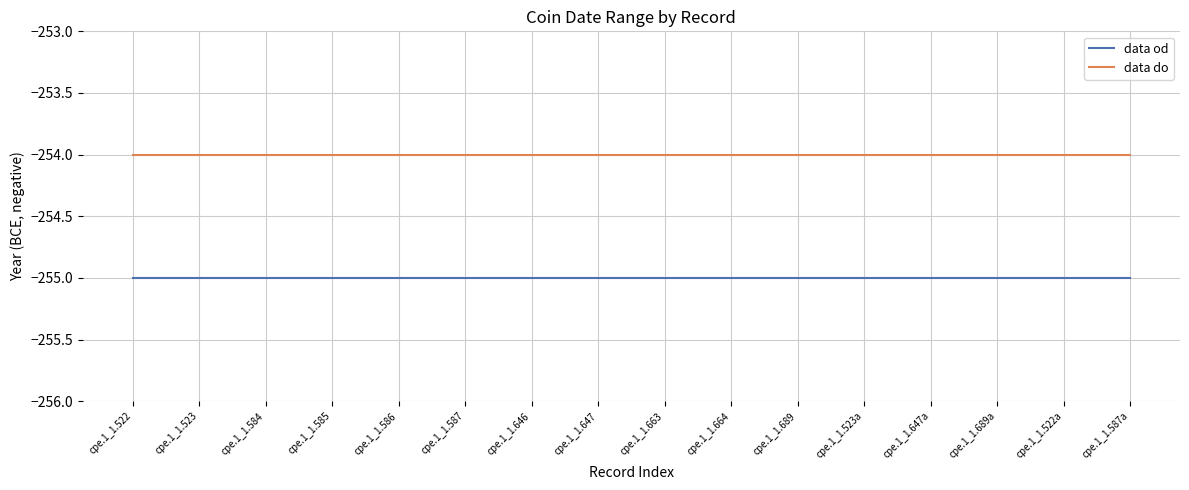

Does the chart display data point markers on the line(s)?

No